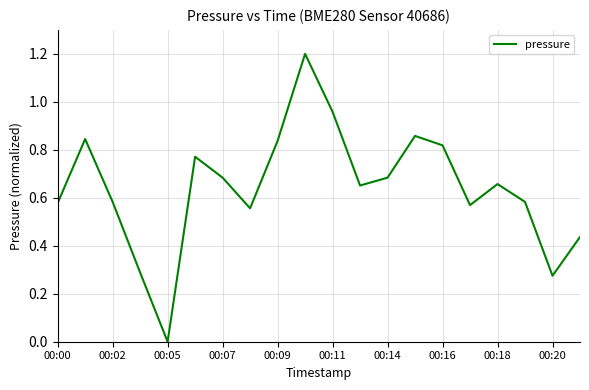

What is the maximum value shown in the chart?

1.2